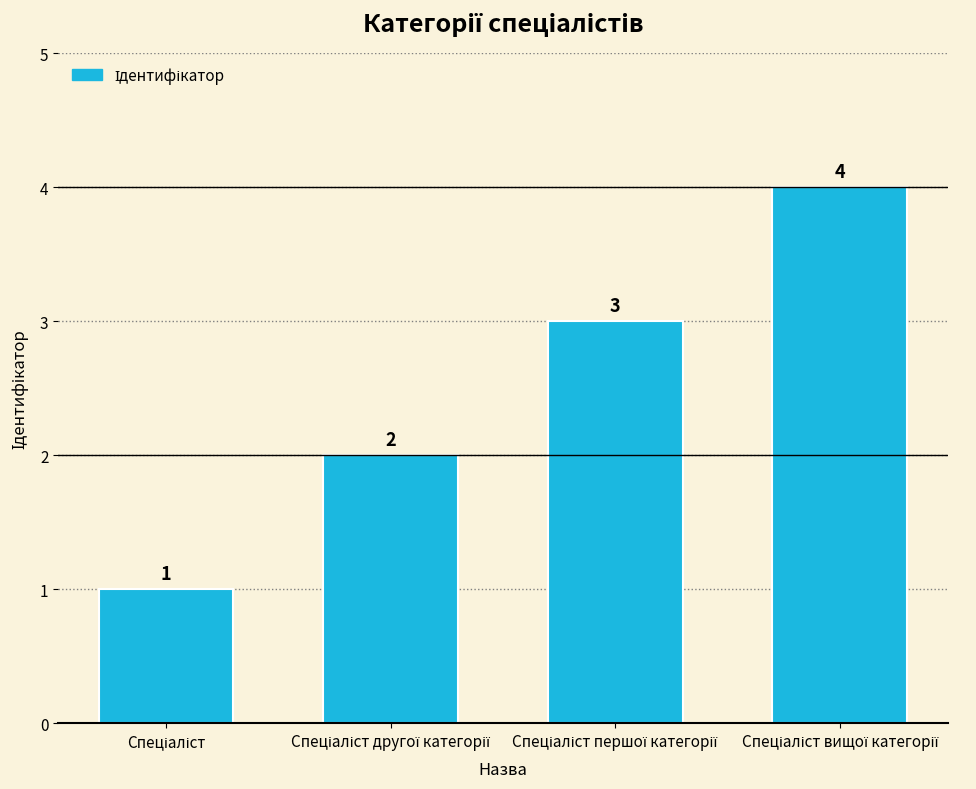

How many values are between 2 and 4?

3